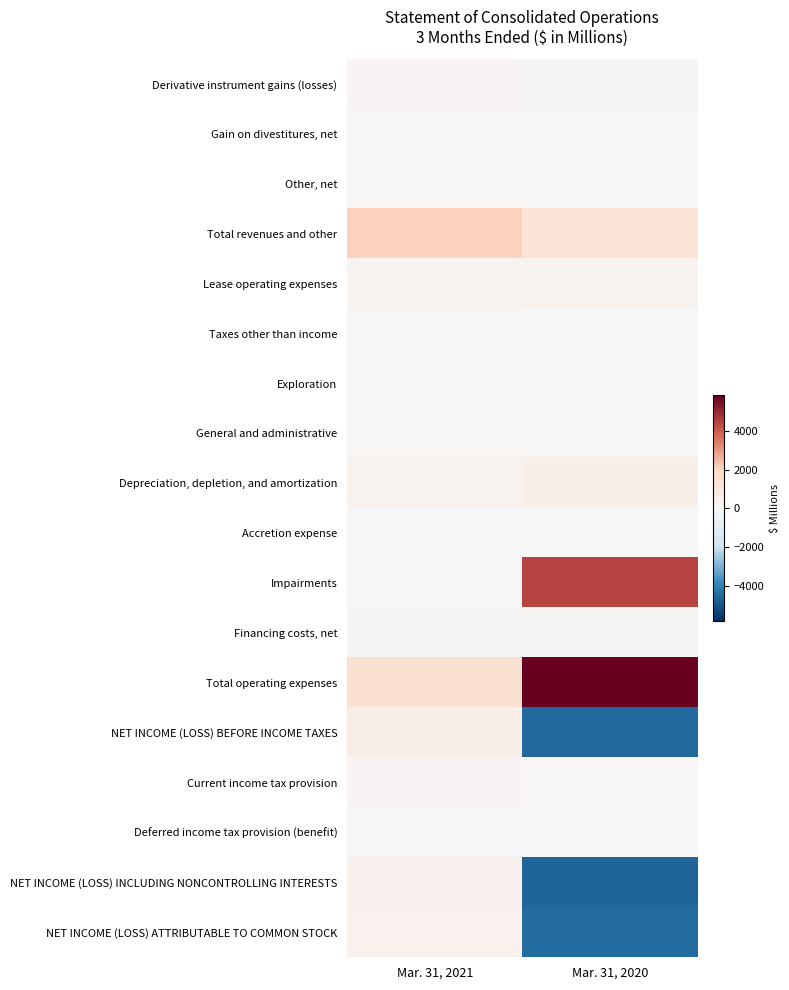

Reading right to left, extract all data points from this chart.

Derivative instrument gains (losses): Mar. 31, 2020=-103	Mar. 31, 2021=158
Gain on divestitures, net: Mar. 31, 2020=25	Mar. 31, 2021=2
Other, net: Mar. 31, 2020=13	Mar. 31, 2021=61
Total revenues and other: Mar. 31, 2020=1279	Mar. 31, 2021=2092
Lease operating expenses: Mar. 31, 2020=335	Mar. 31, 2021=264
Taxes other than income: Mar. 31, 2020=33	Mar. 31, 2021=44
Exploration: Mar. 31, 2020=57	Mar. 31, 2021=49
General and administrative: Mar. 31, 2020=68	Mar. 31, 2021=83
Depreciation, depletion, and amortization: Mar. 31, 2020=566	Mar. 31, 2021=342
Accretion expense: Mar. 31, 2020=27	Mar. 31, 2021=28
Impairments: Mar. 31, 2020=4472	Mar. 31, 2021=0
Financing costs, net: Mar. 31, 2020=103	Mar. 31, 2021=110
Total operating expenses: Mar. 31, 2020=5845	Mar. 31, 2021=1472
NET INCOME (LOSS) BEFORE INCOME TAXES: Mar. 31, 2020=-4566	Mar. 31, 2021=620
Current income tax provision: Mar. 31, 2020=89	Mar. 31, 2021=149
Deferred income tax provision (benefit): Mar. 31, 2020=-33	Mar. 31, 2021=21
NET INCOME (LOSS) INCLUDING NONCONTROLLING INTERESTS: Mar. 31, 2020=-4622	Mar. 31, 2021=450
NET INCOME (LOSS) ATTRIBUTABLE TO COMMON STOCK: Mar. 31, 2020=-4480	Mar. 31, 2021=388